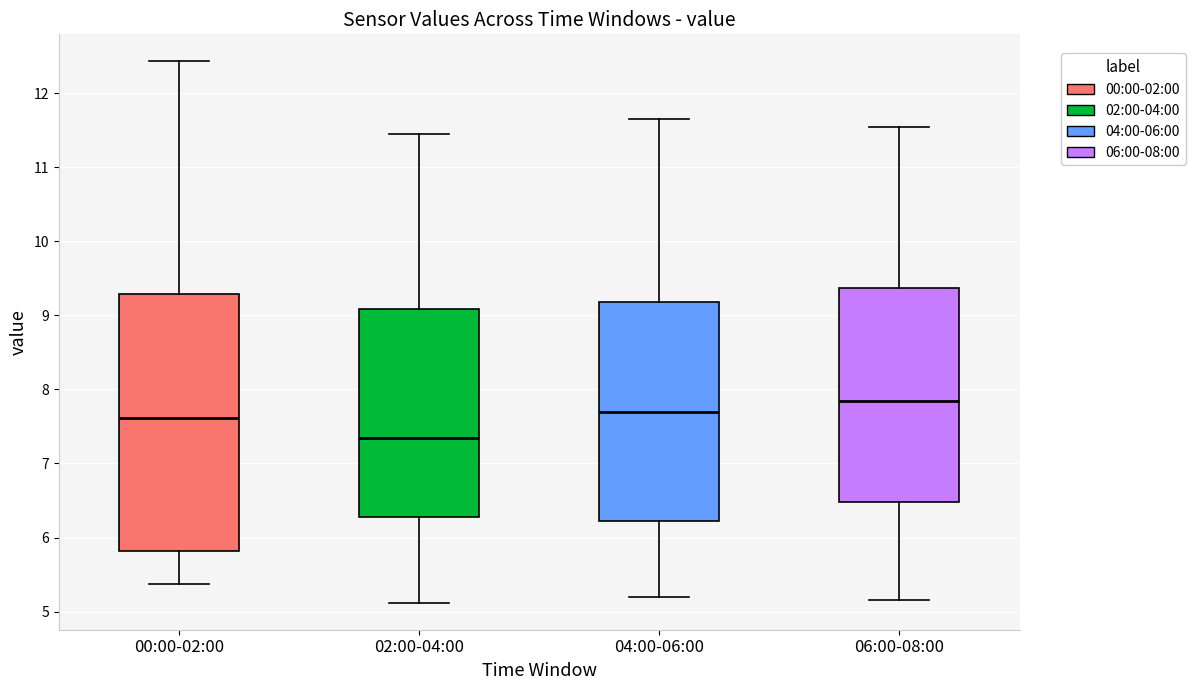

Where does the upper whisker of the box for 04:00-06:00 end on the y-axis? The values are not printed on the chart, so give them approximately, as read against the axis.

11.7